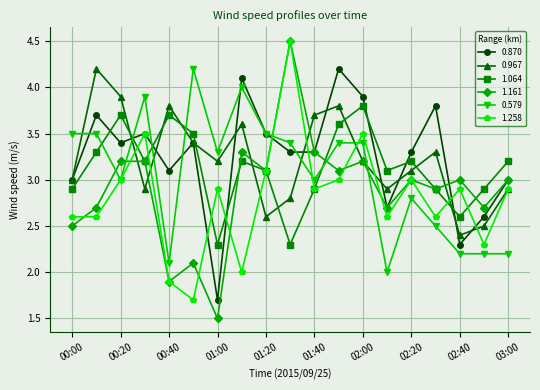

How many times do 0.579 and 0.967 cross each other?

7